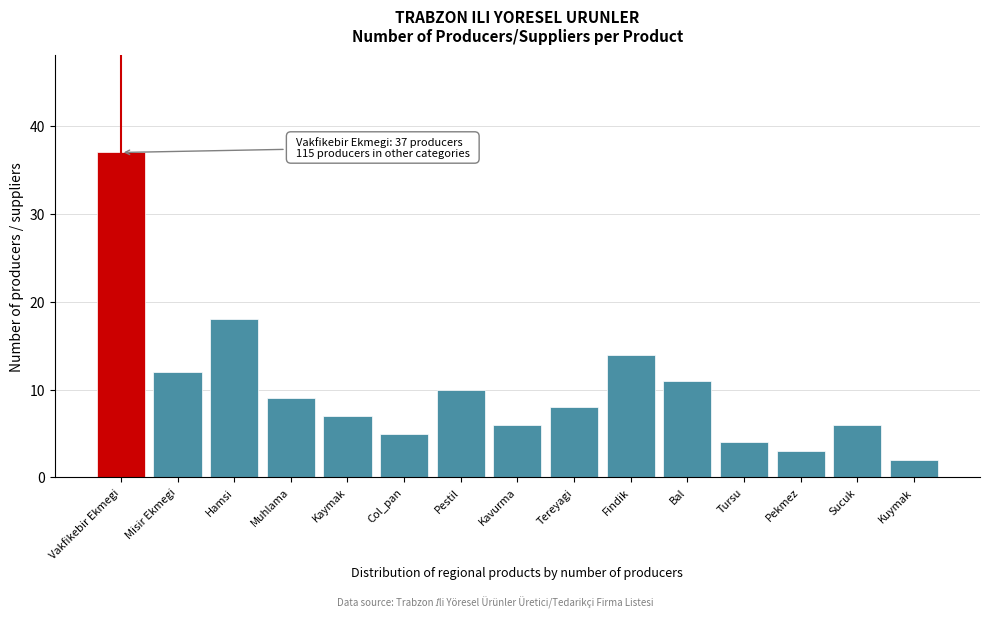

Reading left to right, extract all data points from this chart.

37	12	18	9	7	5	10	6	8	14	11	4	3	6	2